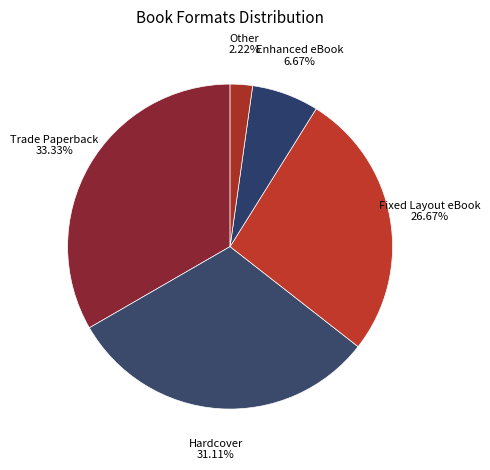

Is it true that Enhanced eBook is 7% of the pie?

True